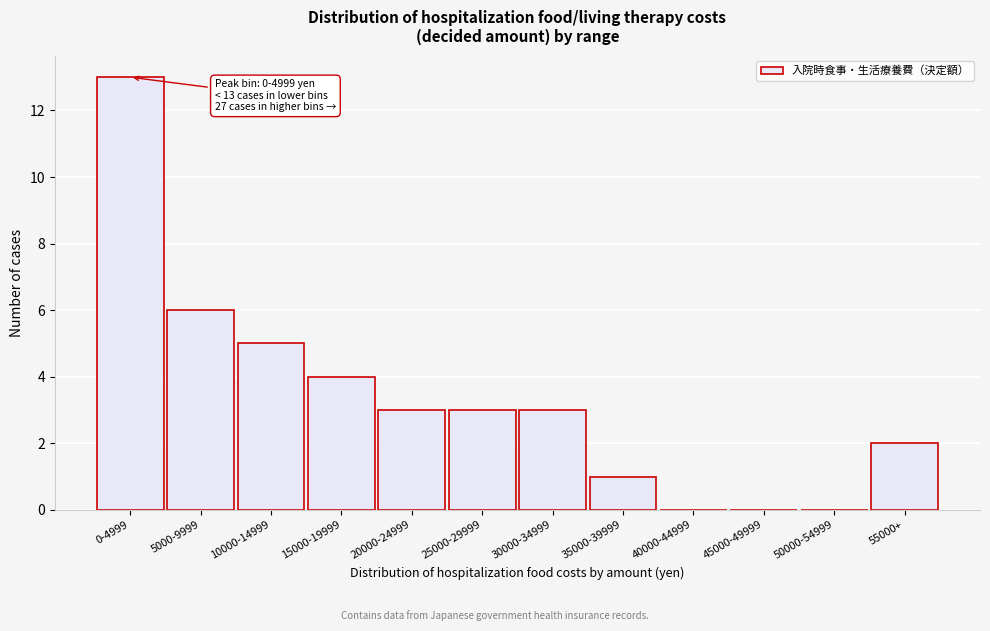

Reading left to right, what are all the values shown in this chart?

0-4999=13	5000-9999=6	10000-14999=5	15000-19999=4	20000-24999=3	25000-29999=3	30000-34999=3	35000-39999=1	40000-44999=0	45000-49999=0	50000-54999=0	55000+=2